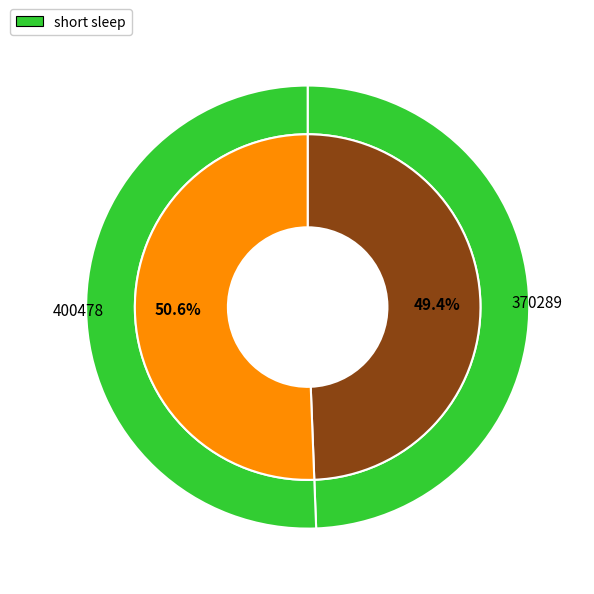

Approximately how many times larger is the value at 370289 compared to 400478?

1.0